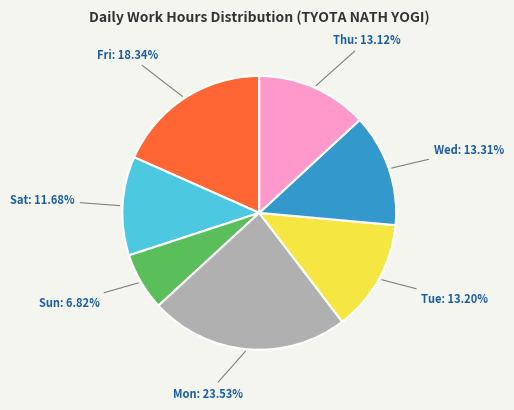

Is there any slice that represents more than half of the pie?

No